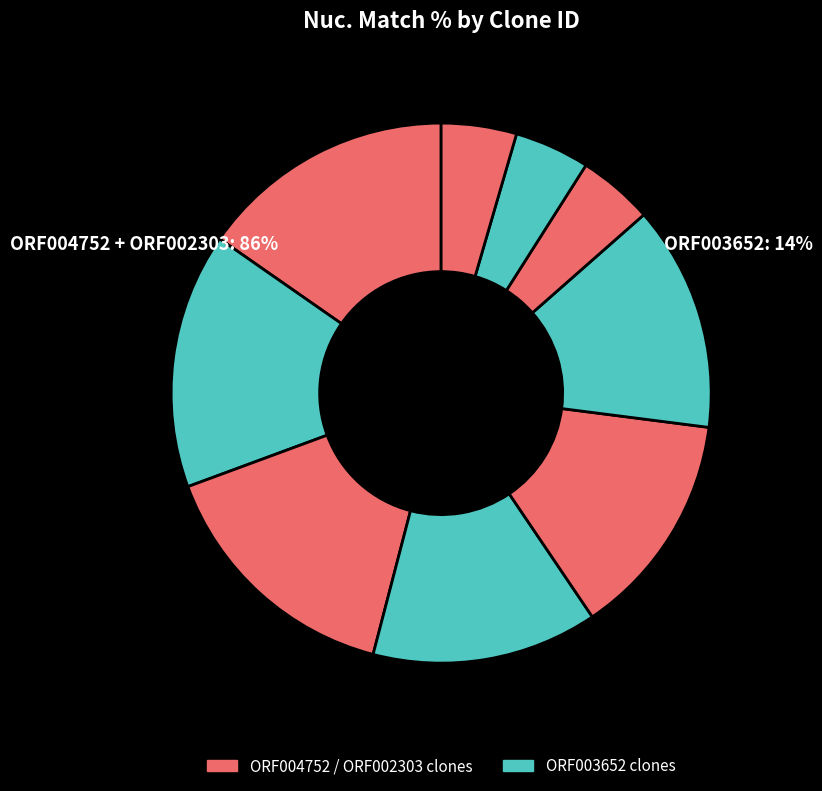

How many segments does this pie chart have?

9